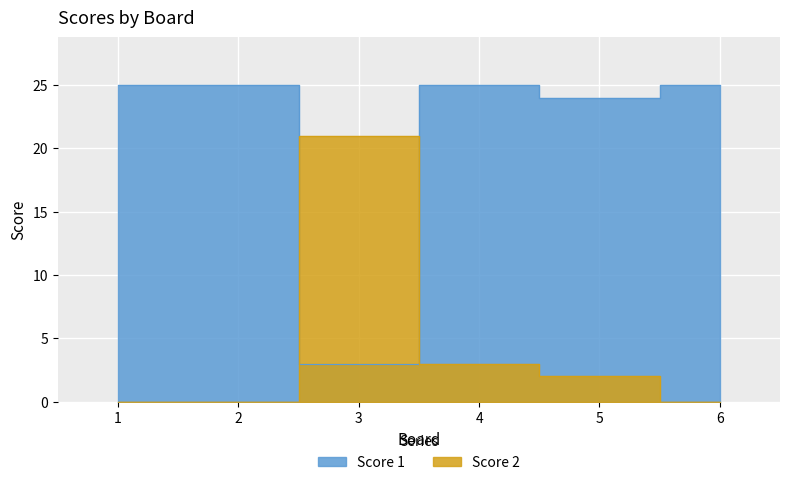

At 3, list the series in order from largest to smallest.

Score 2, Score 1